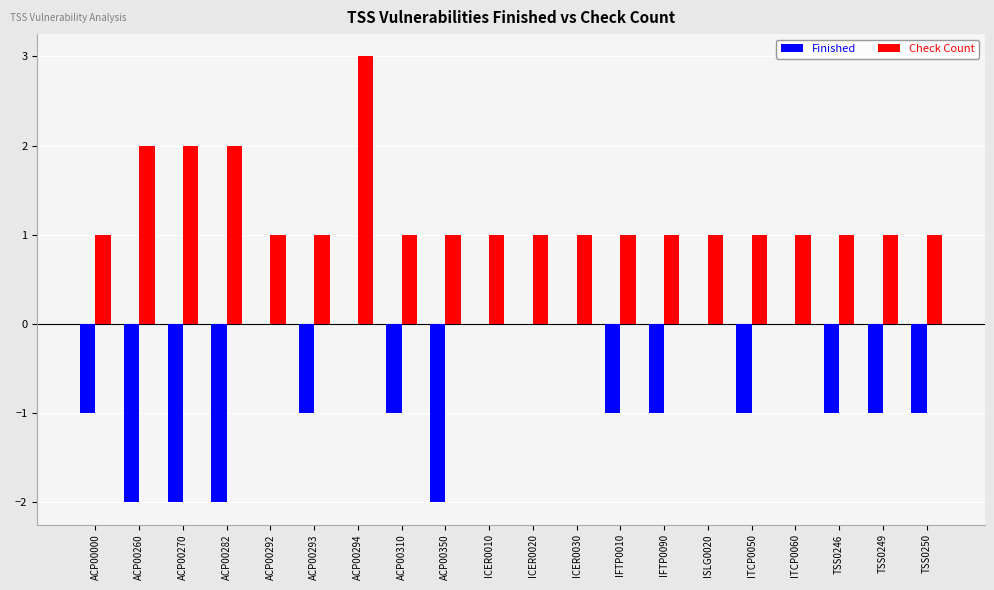

Between ACP00292 and ITCP0050, which series saw the biggest shift?

Finished